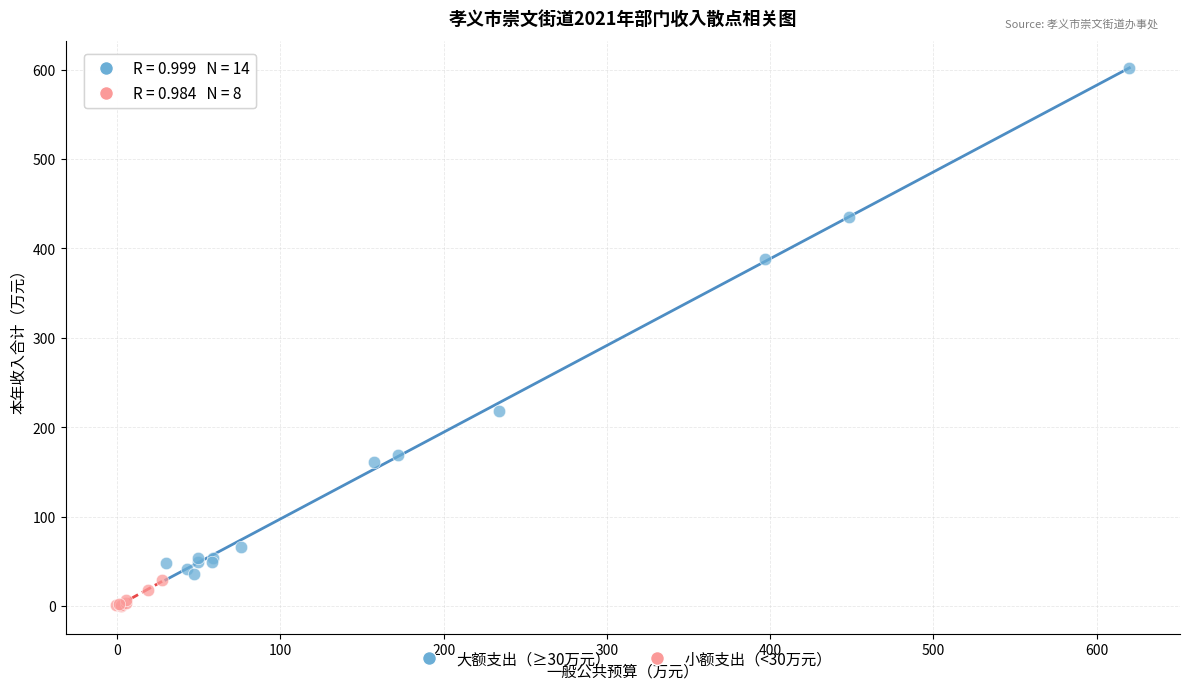

Which series reaches the maximum Y coordinate?

大额支出（≥30万元）